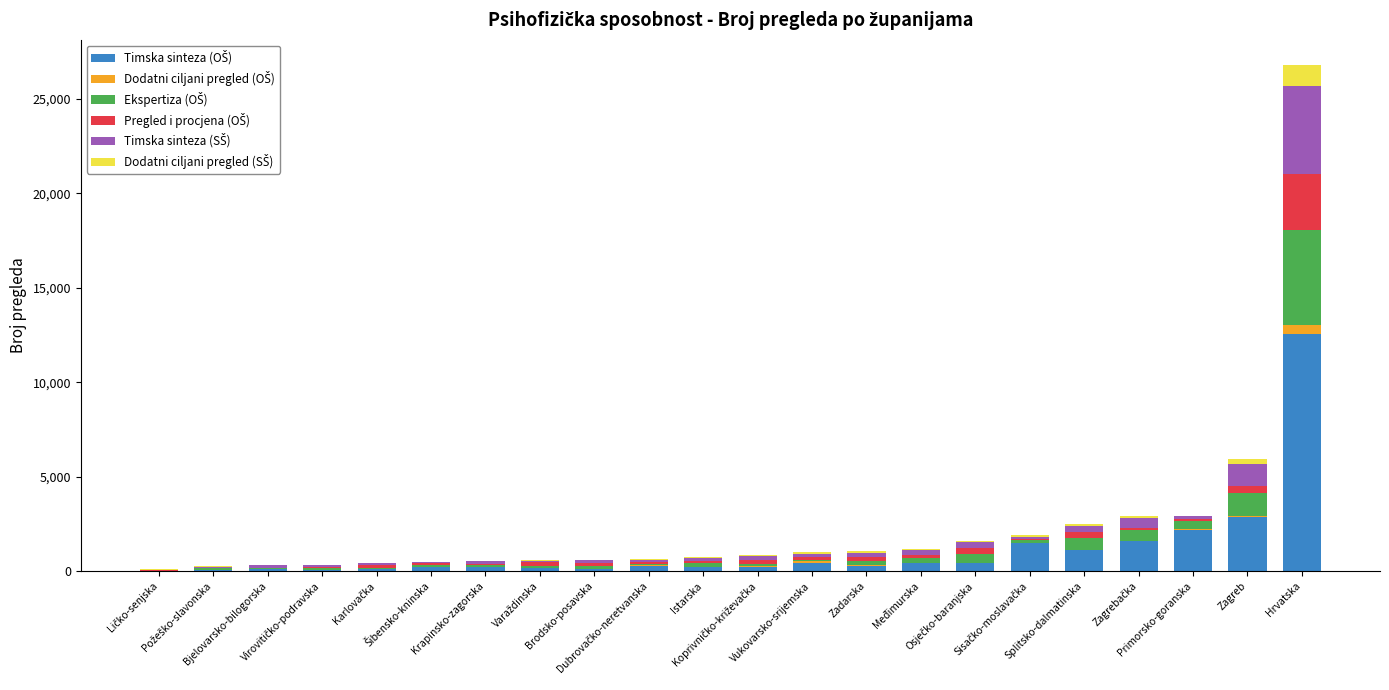

Are the bars grouped side by side (vs. stacked)?

No